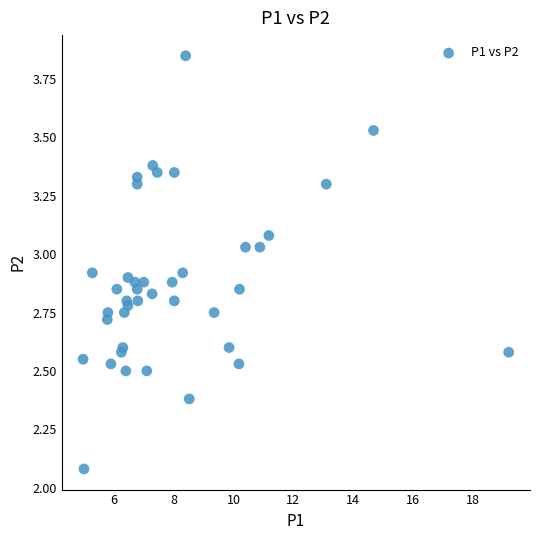

What is the range of Y values (max minus min)?

1.8